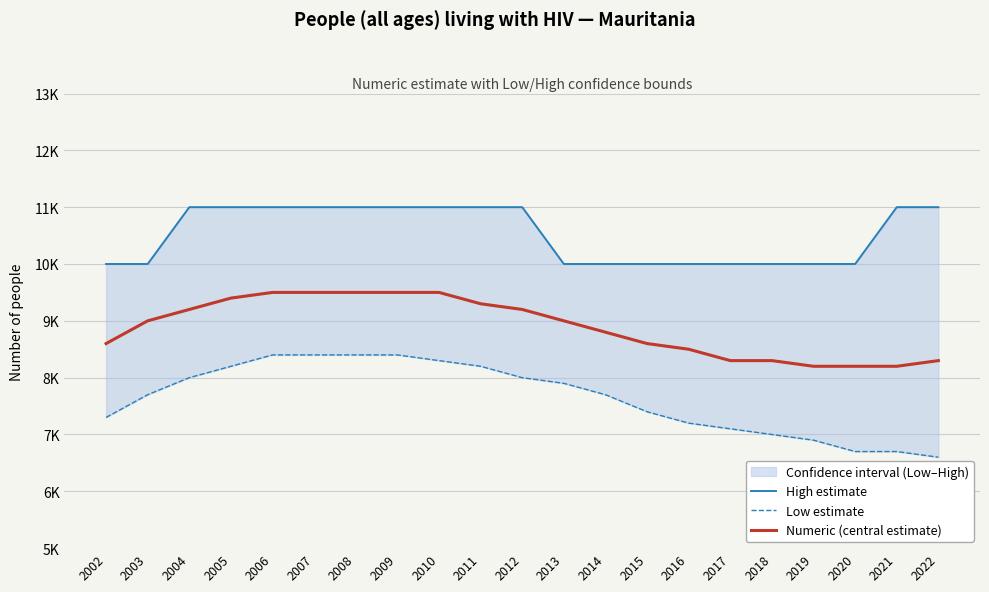

True or false: High estimate and Numeric (central estimate) cross at least once.

False